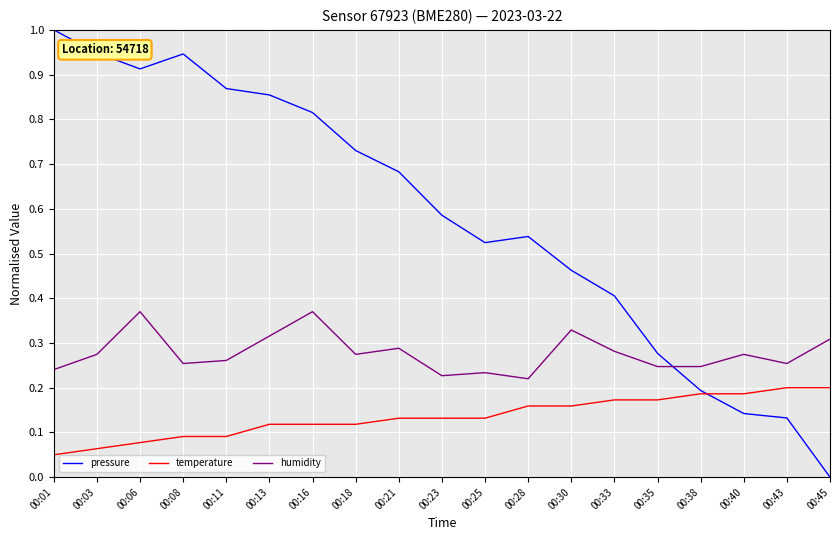

In humidity, how many points are higher than both neighbors (excluding endpoints)?

6